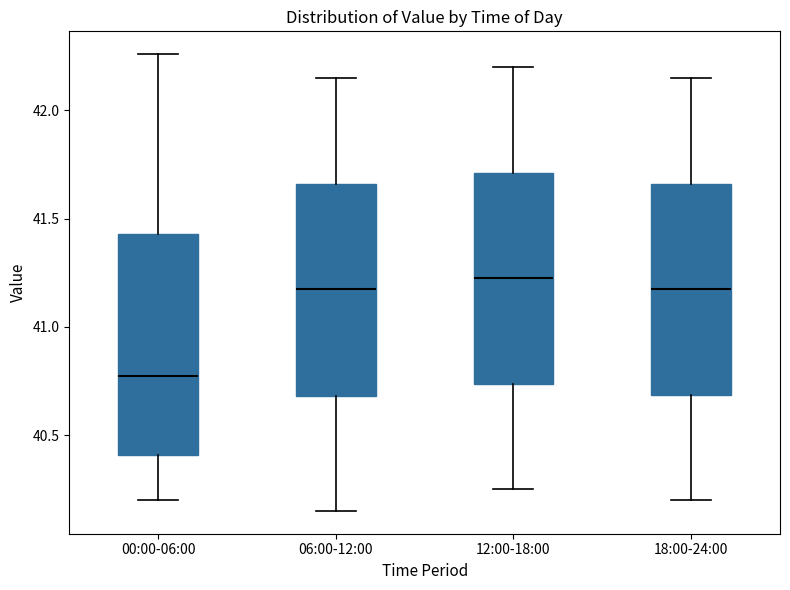

Which box's median line is the lowest?

00:00-06:00